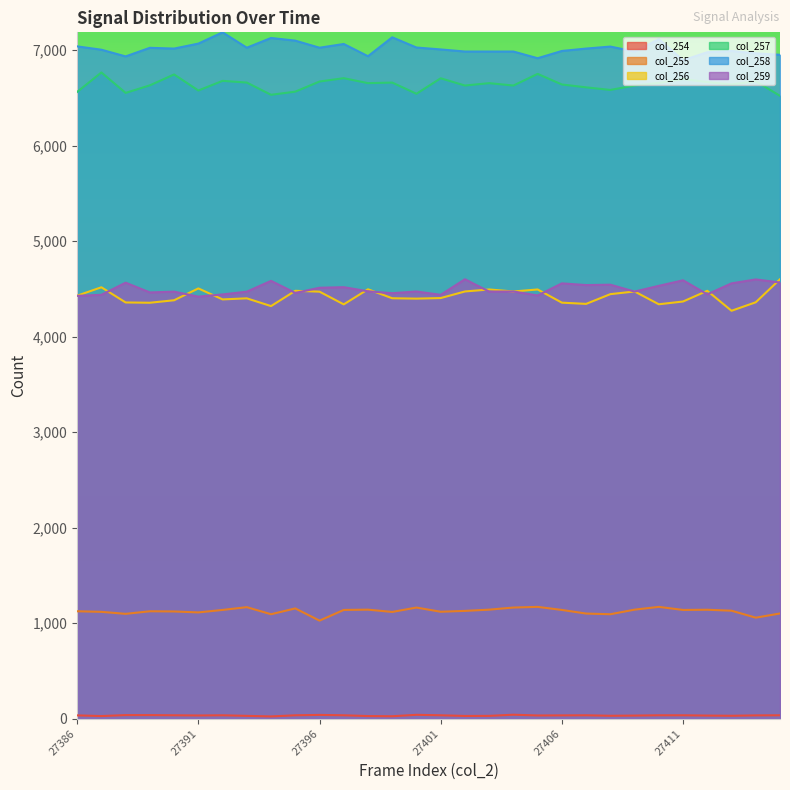

What is the sum of all col_257 values?

199185